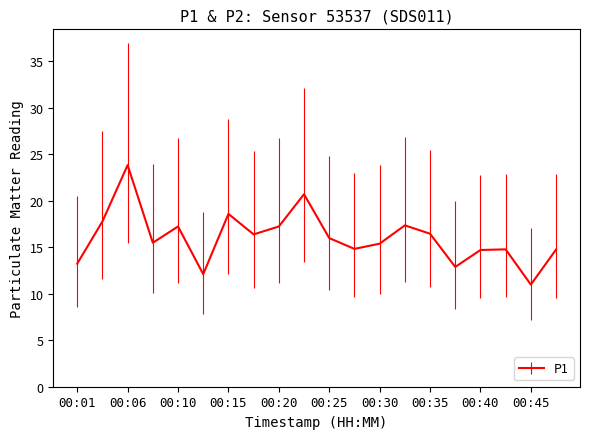

True or false: there are more than 2 points higher than both neighbors.

True